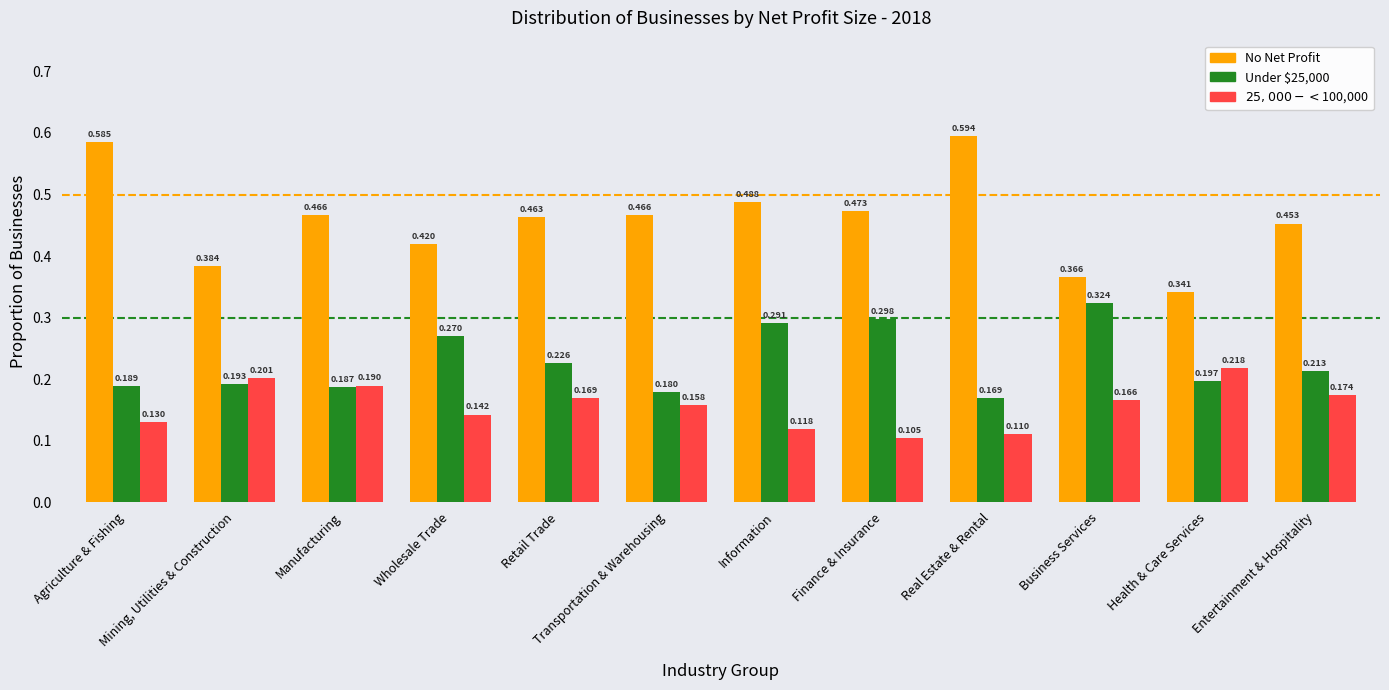

Where is Under $25,000 nearest to the value 0?

Real Estate & Rental